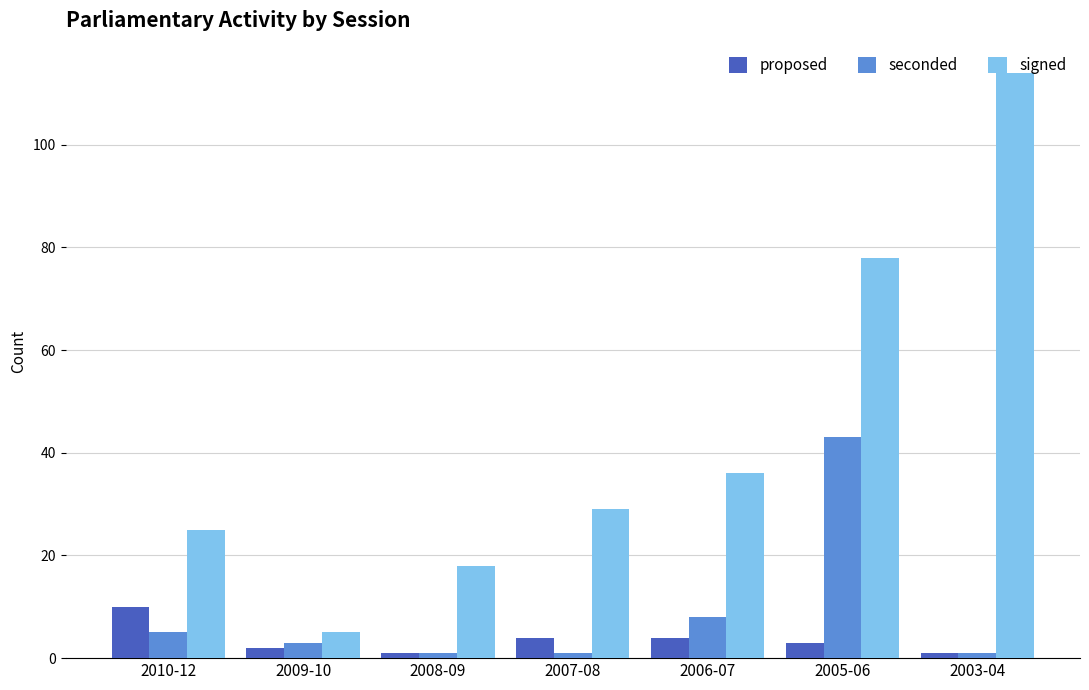

Reading left to right, transcribe all the data shown in this chart.

proposed: 10	2	1	4	4	3	1
seconded: 5	3	1	1	8	43	1
signed: 25	5	18	29	36	78	114